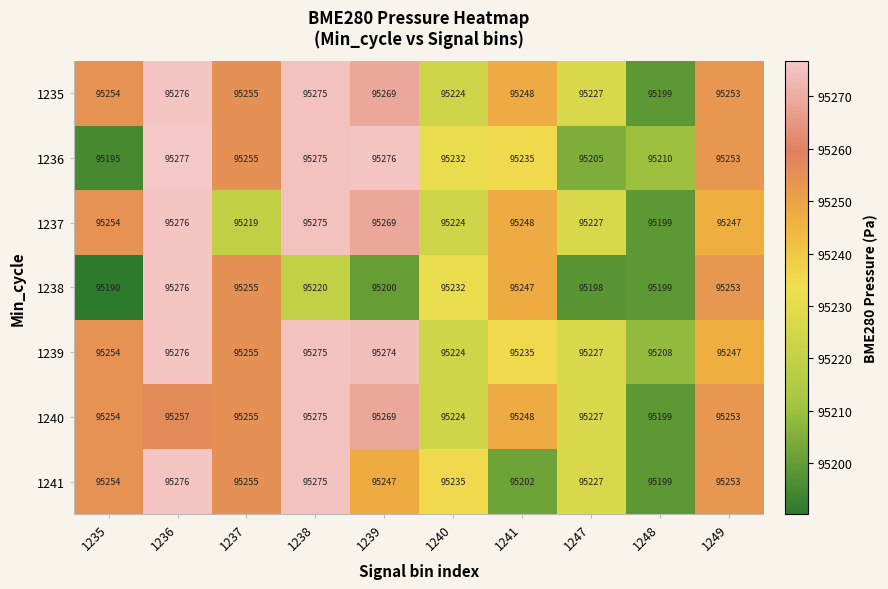

At which category is the sum across all series the highest?

1236